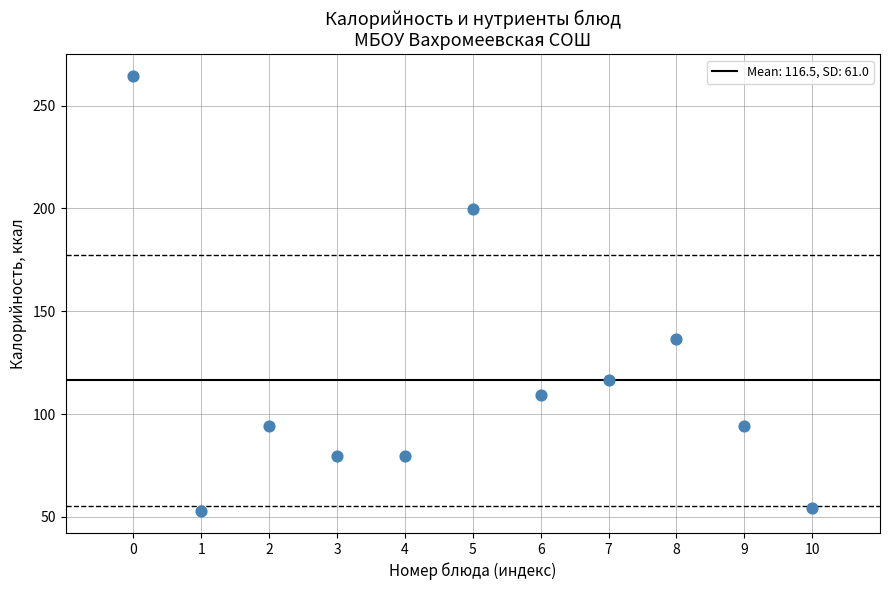

What Y value in the scatter plot is closest to 158?

136.4